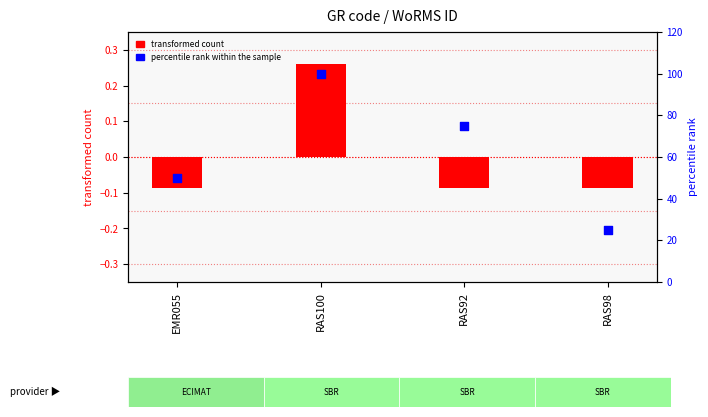

At which category is the sum across all series the highest?

RAS100